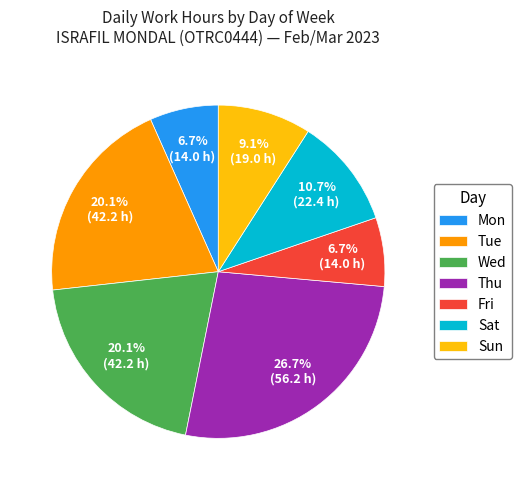

How many slices are in this pie chart?

7